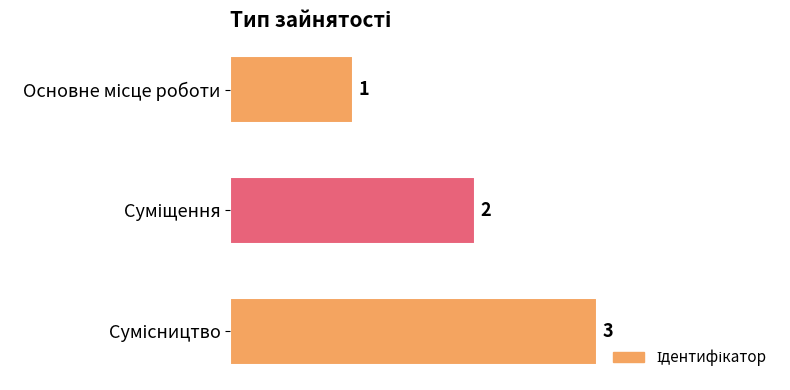

What is the maximum value shown in the chart?

3